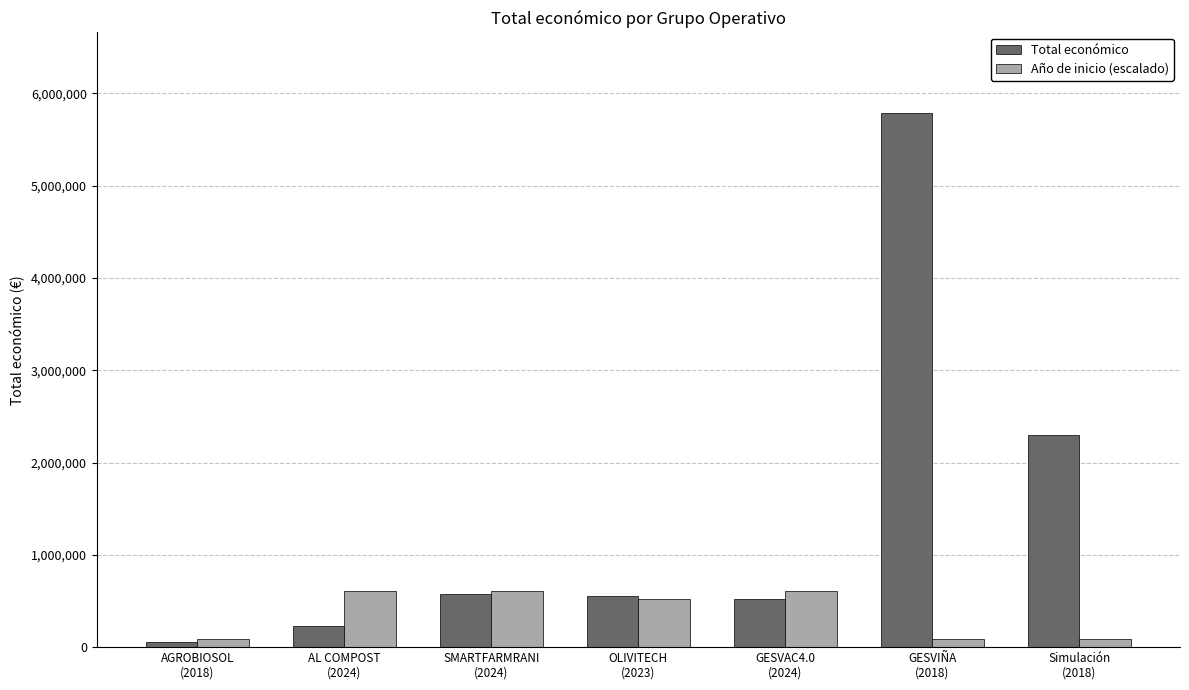

How many series are shown in this chart?

2